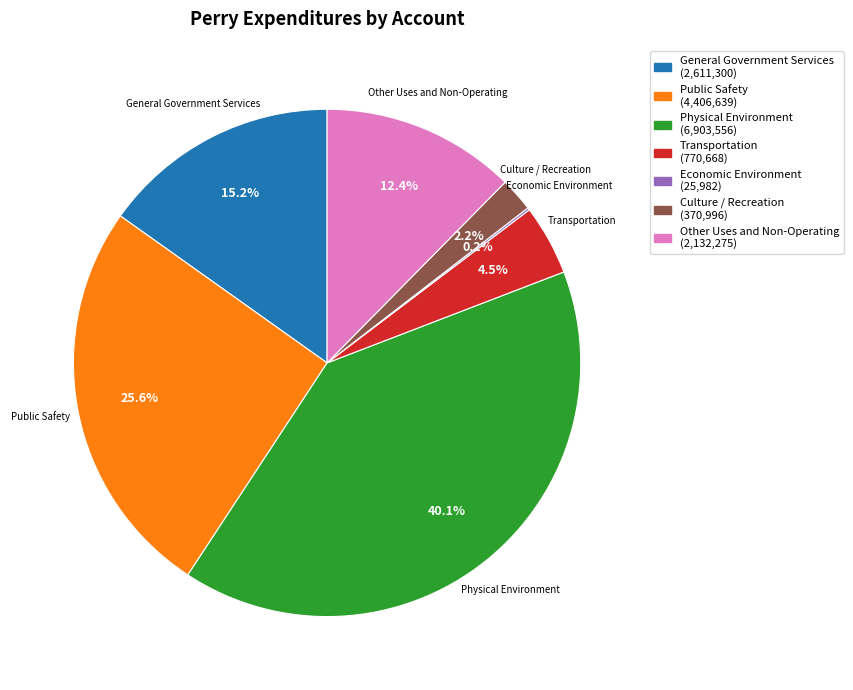

Which slice is the largest?

Physical Environment